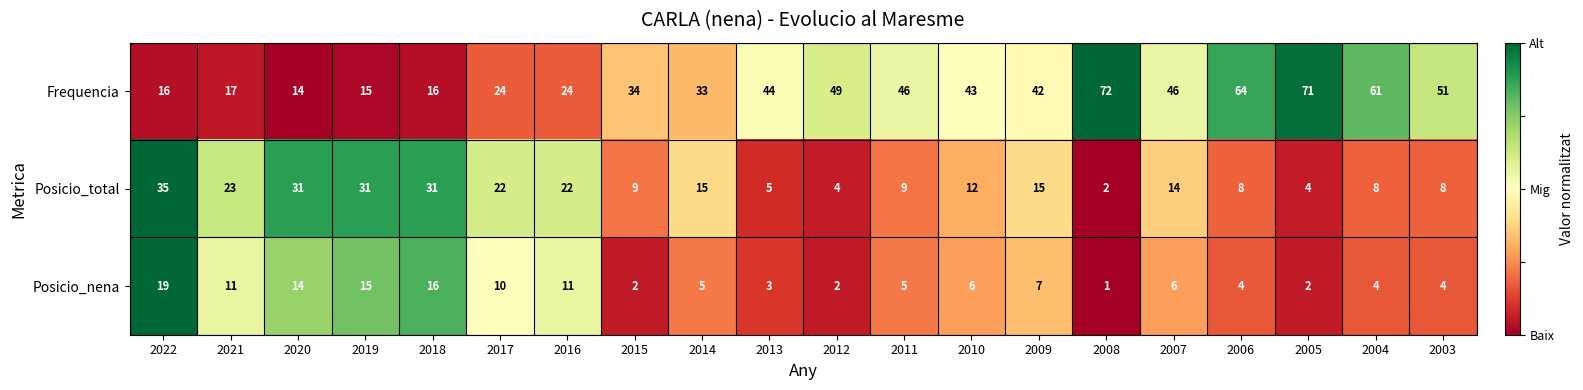

What is the difference between the Posicio_nena values at 2011 and 2005?

3